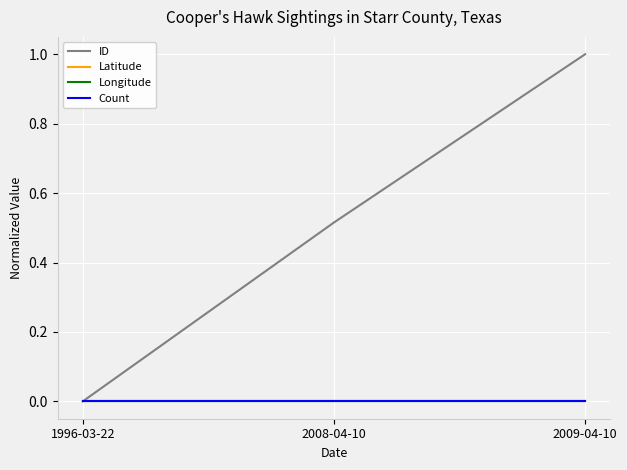

Does the chart have visible grid lines?

Yes